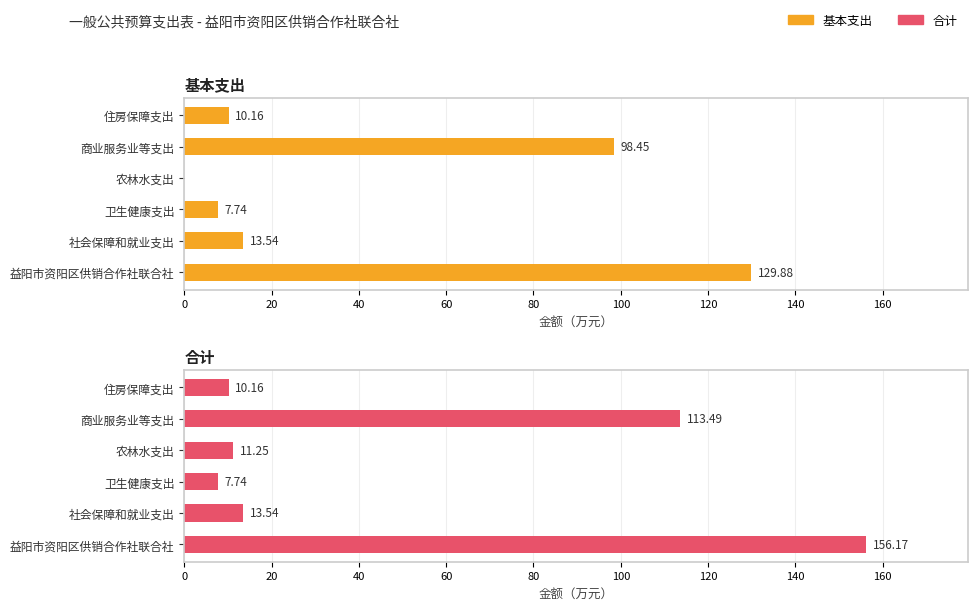

Are the bars horizontal?

Yes